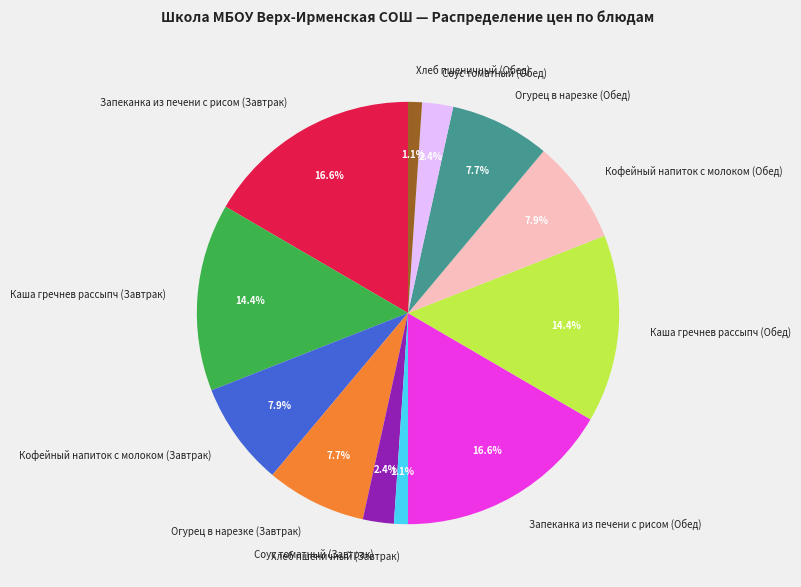

What portion of the pie excludes Запеканка из печени с рисом (Обед)?

83.4%